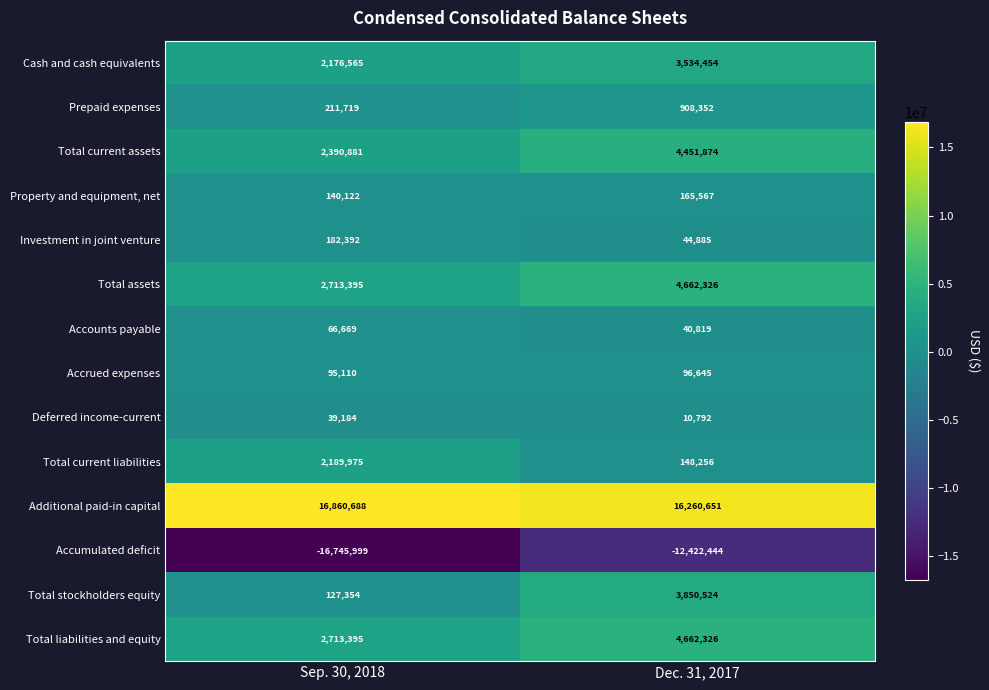

The value of Cash and cash equivalents at Sep. 30, 2018 is 2176565. True or false?

True